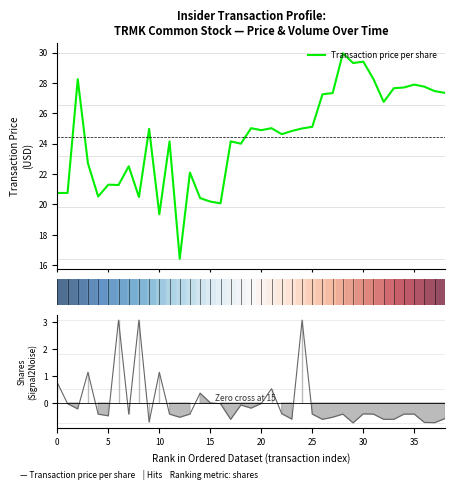

What is the label of the 20th point from the right?

19